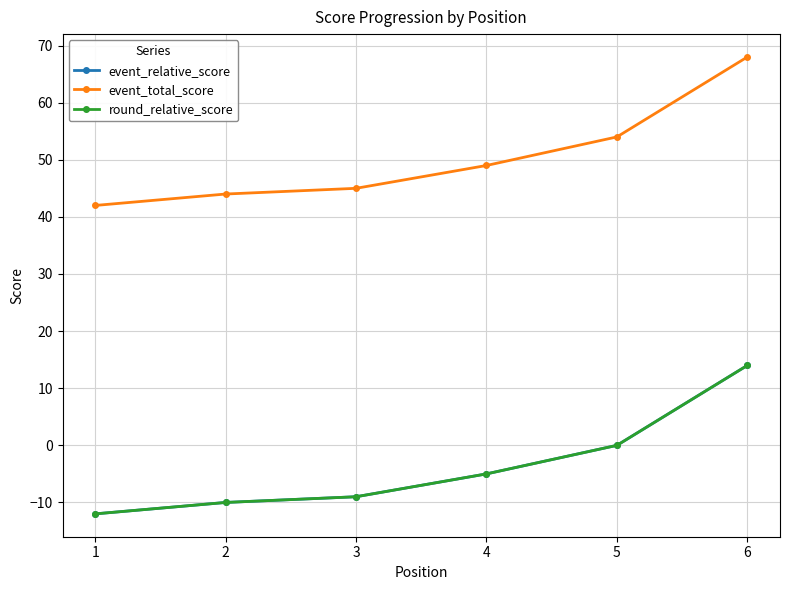

True or false: event_relative_score and event_total_score cross at least once.

False